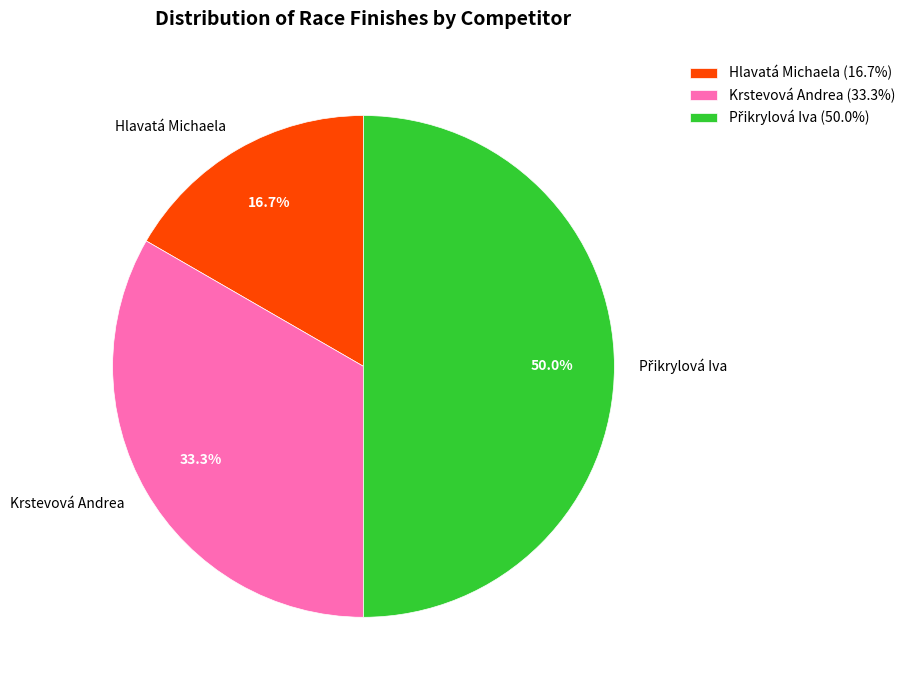

Is Krstevová Andrea (33.3%) the majority of the pie?

No